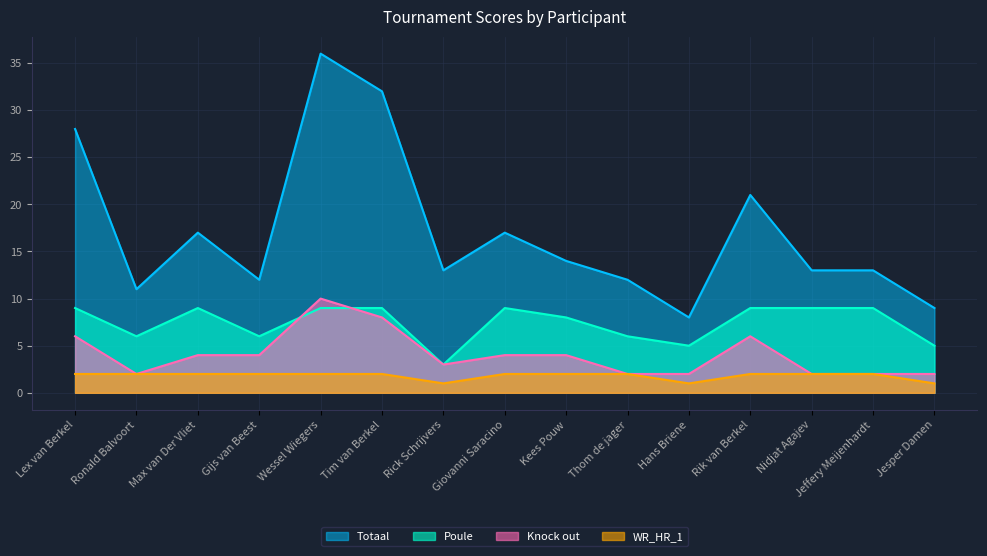

Between Rik van Berkel and Wessel Wiegers, which is larger?

Wessel Wiegers